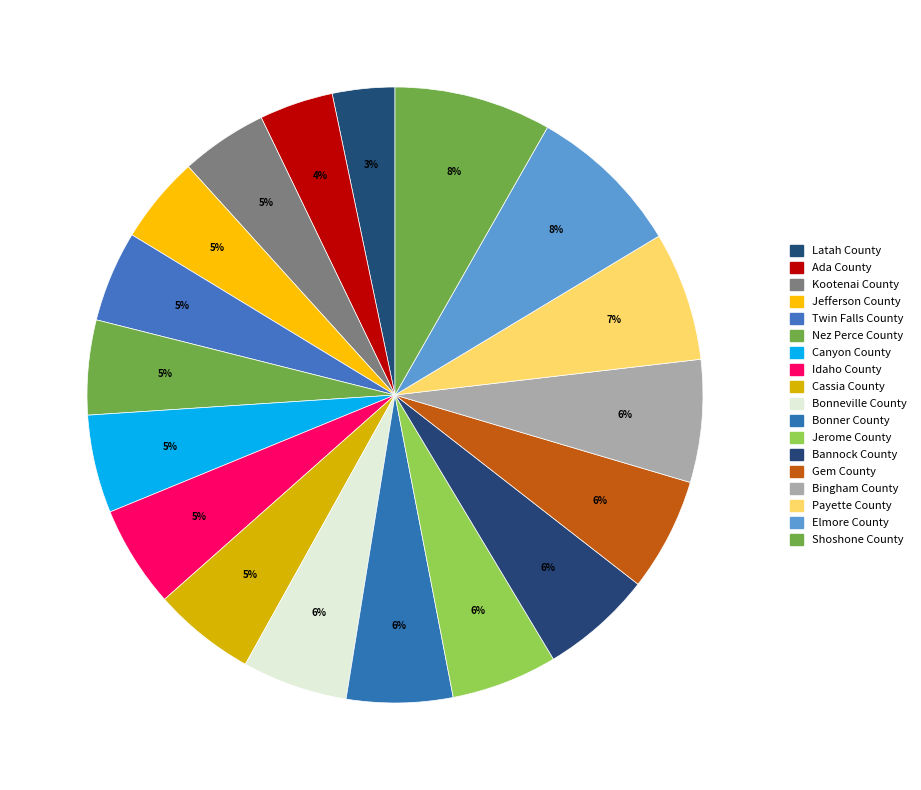

Count the number of slices in the pie.

18